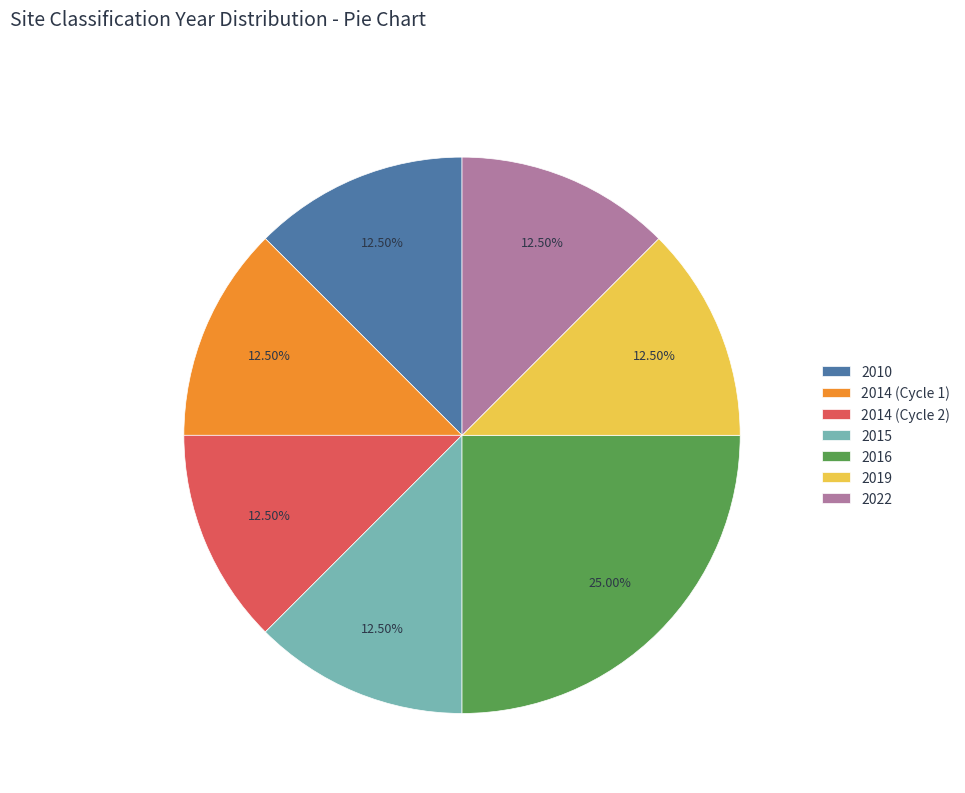

To the nearest percent, what is the combined percentage of 2015 and 2019?

25%